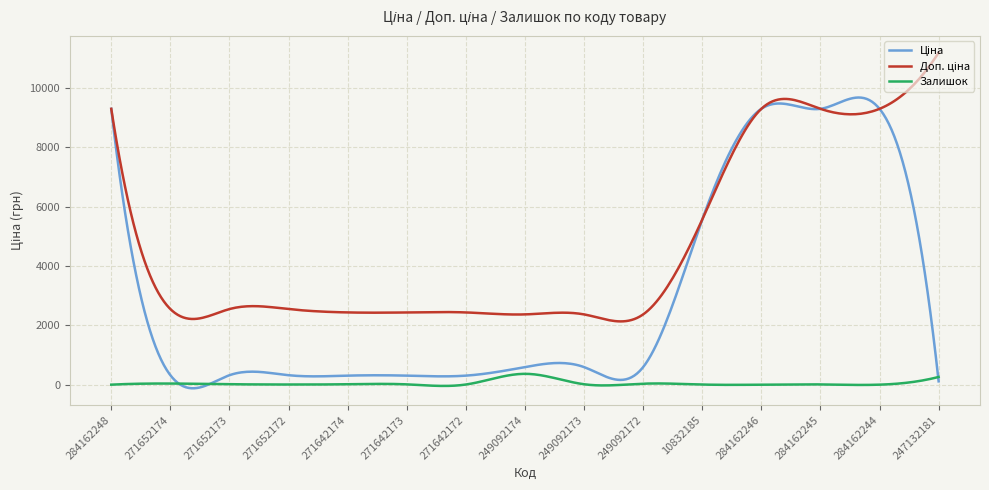

What is the maximum value shown in the chart?

11182.0